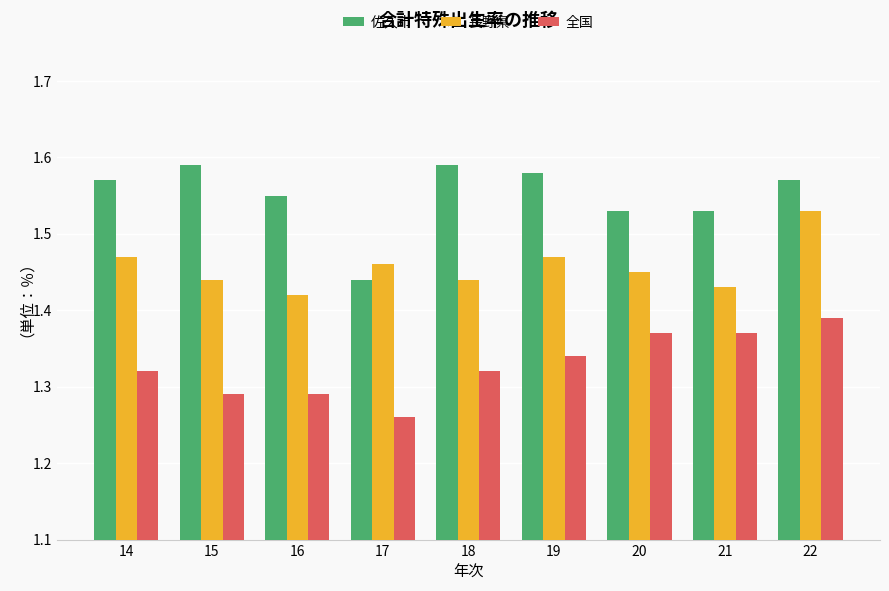

At which label is 全国 closest to 1?

17